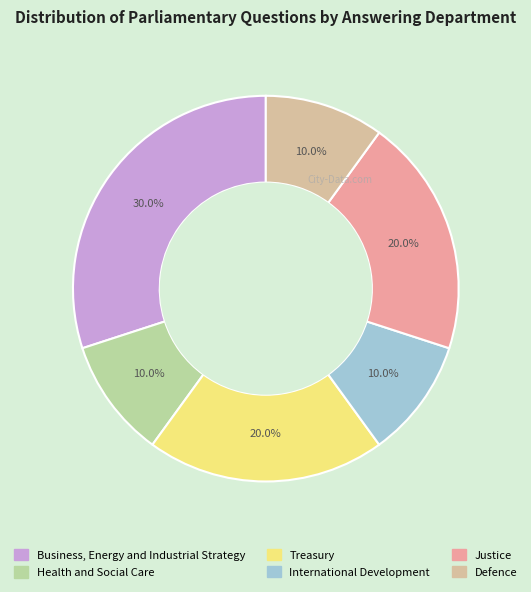

Which slice is the largest?

Business, Energy and Industrial Strategy